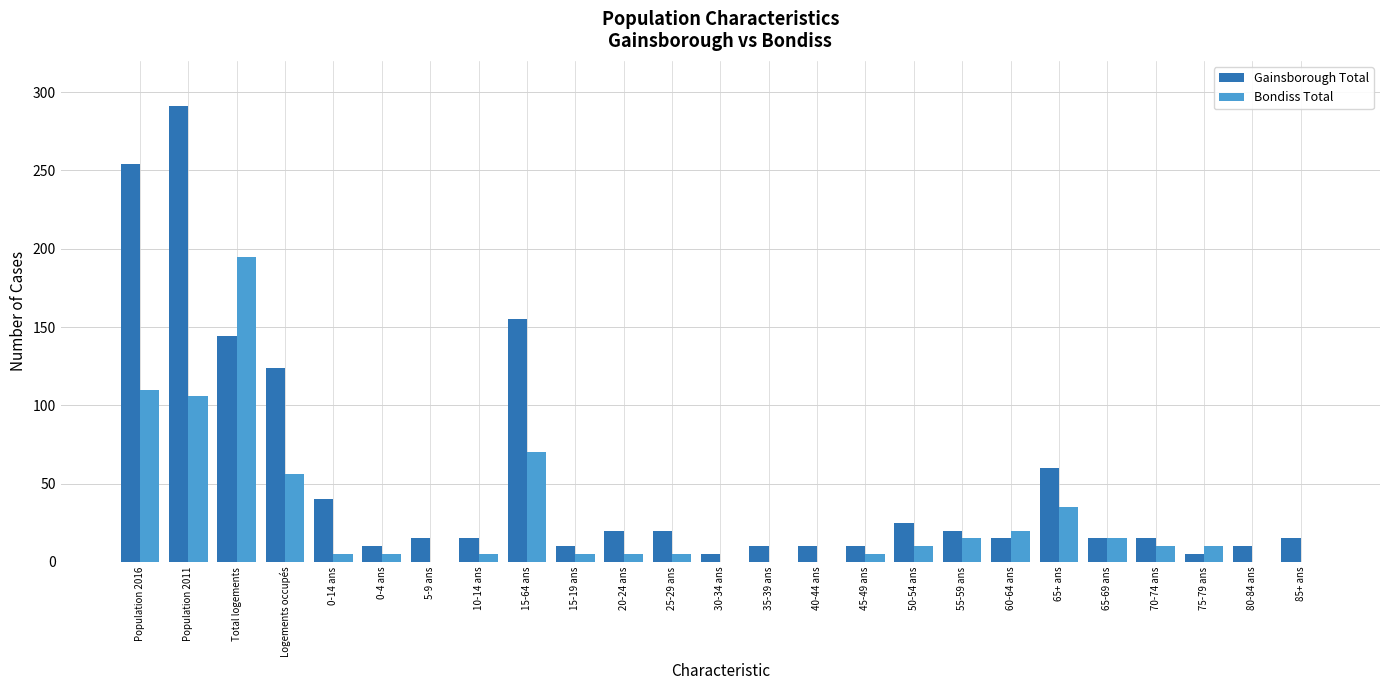

True or false: Bondiss Total has a value of 10 at 50-54 ans.

True